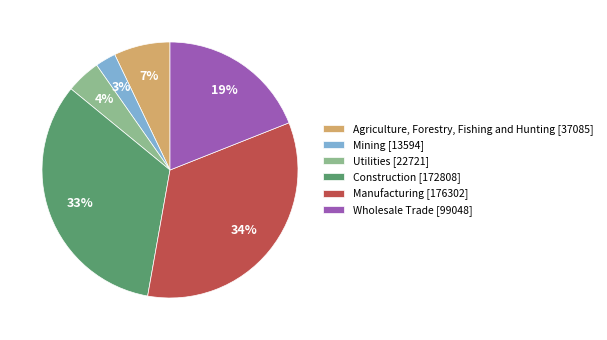

How many segments does this pie chart have?

6